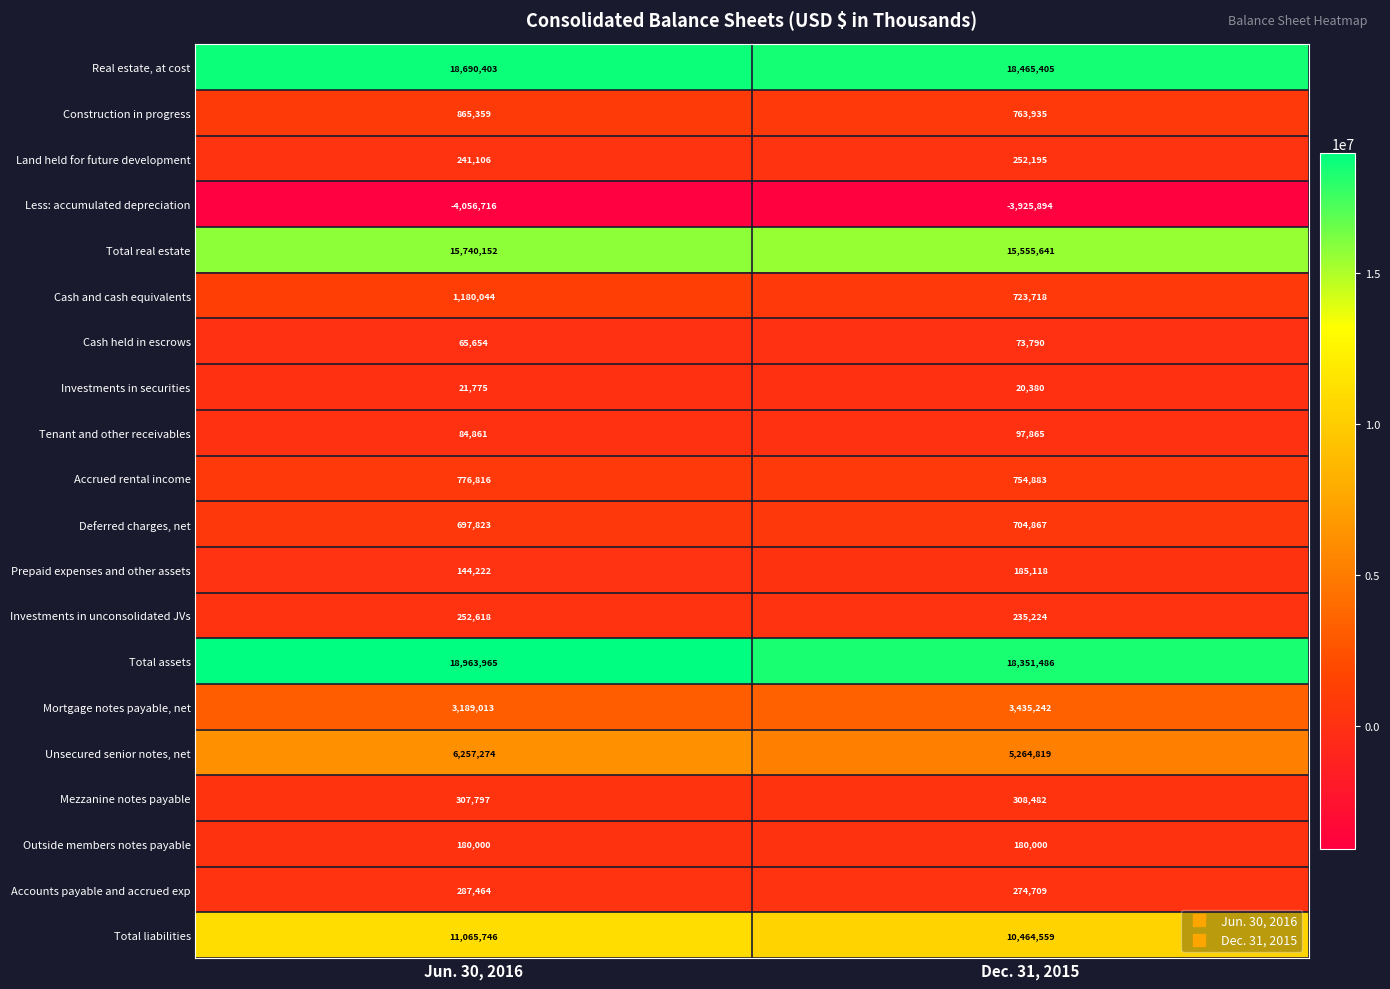

What is the sum of all Prepaid expenses and other assets values?

329340